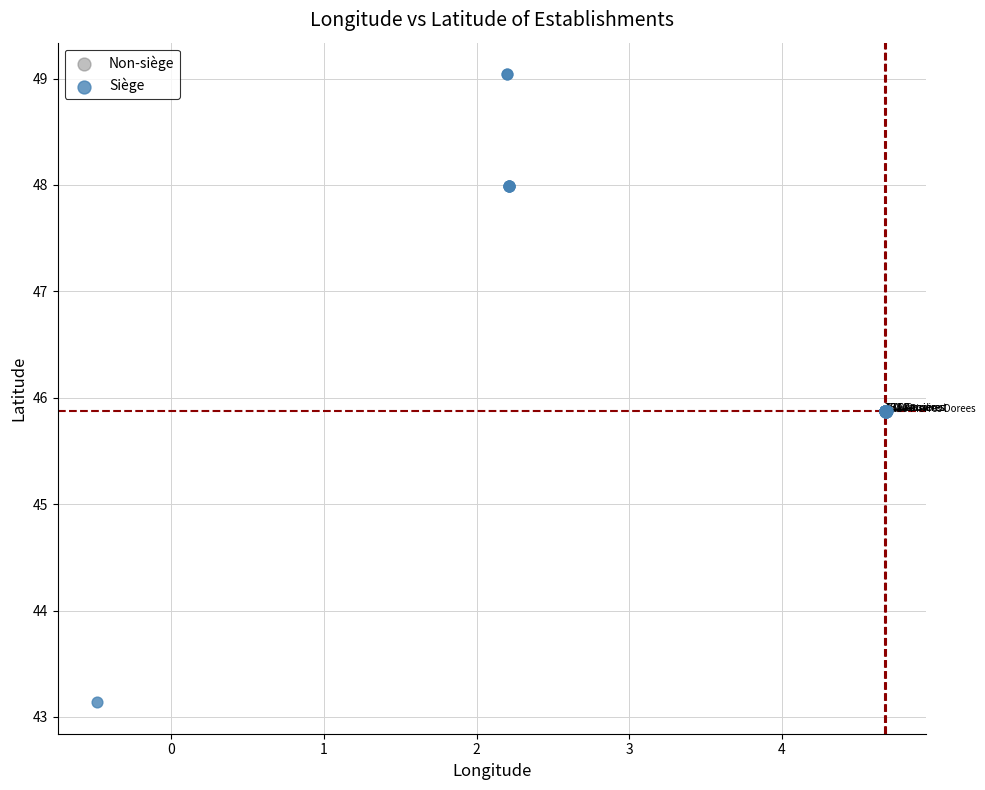

Which series reaches the minimum Y coordinate?

Siège